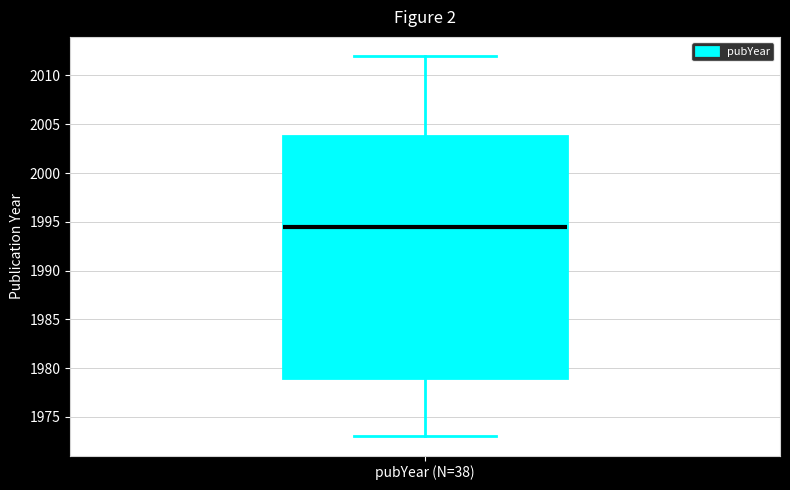

Where does the upper whisker of the box for pubYear (N=38) end on the y-axis? The values are not printed on the chart, so give them approximately, as read against the axis.

2012.0